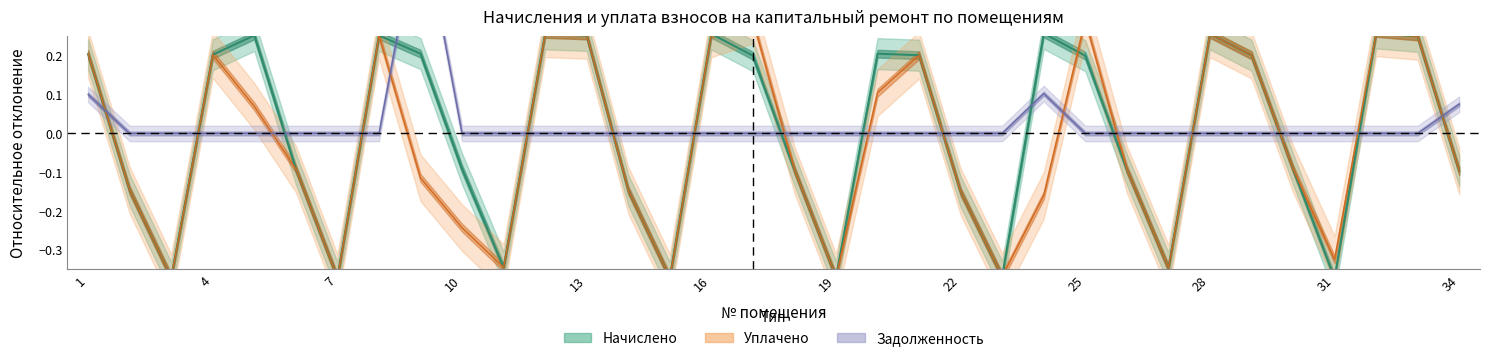

True or false: uplaceno and zadolzhennost intersect in this chart.

True